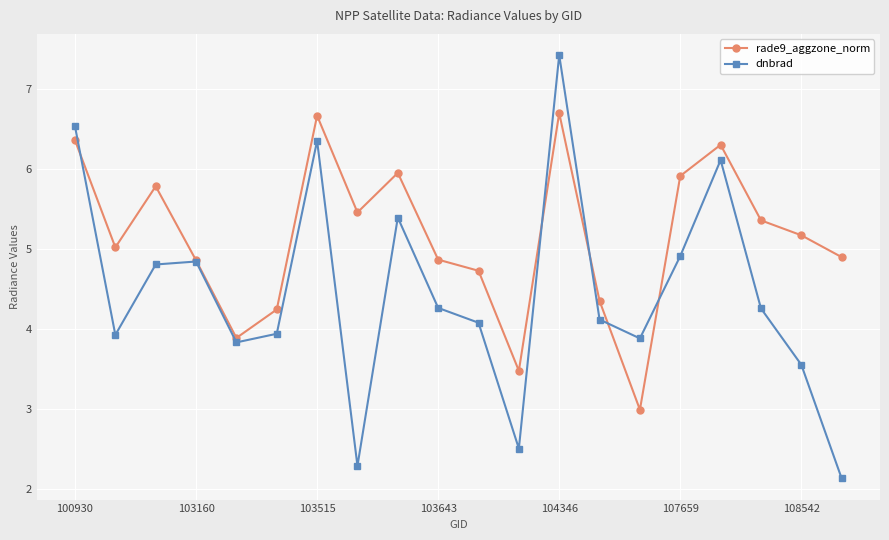

What is the minimum value for dnbrad?

2.1